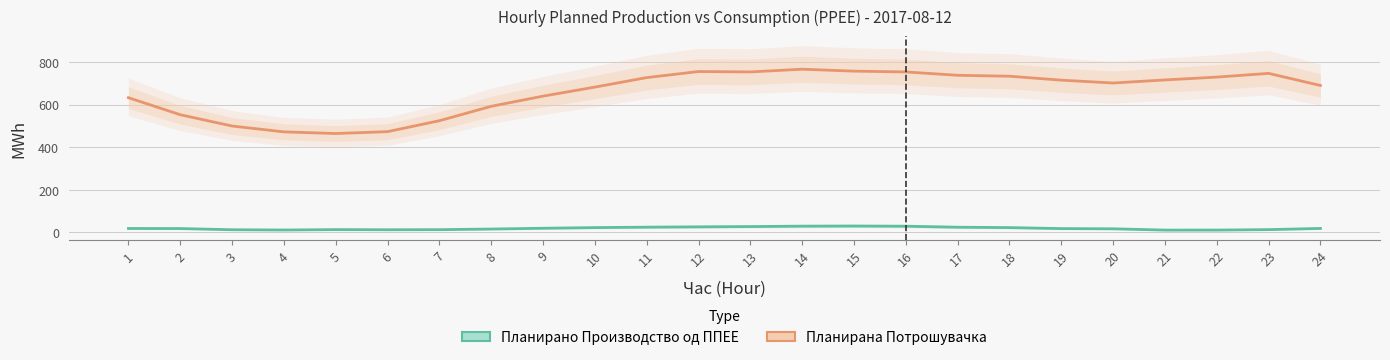

Does the chart have visible grid lines?

Yes